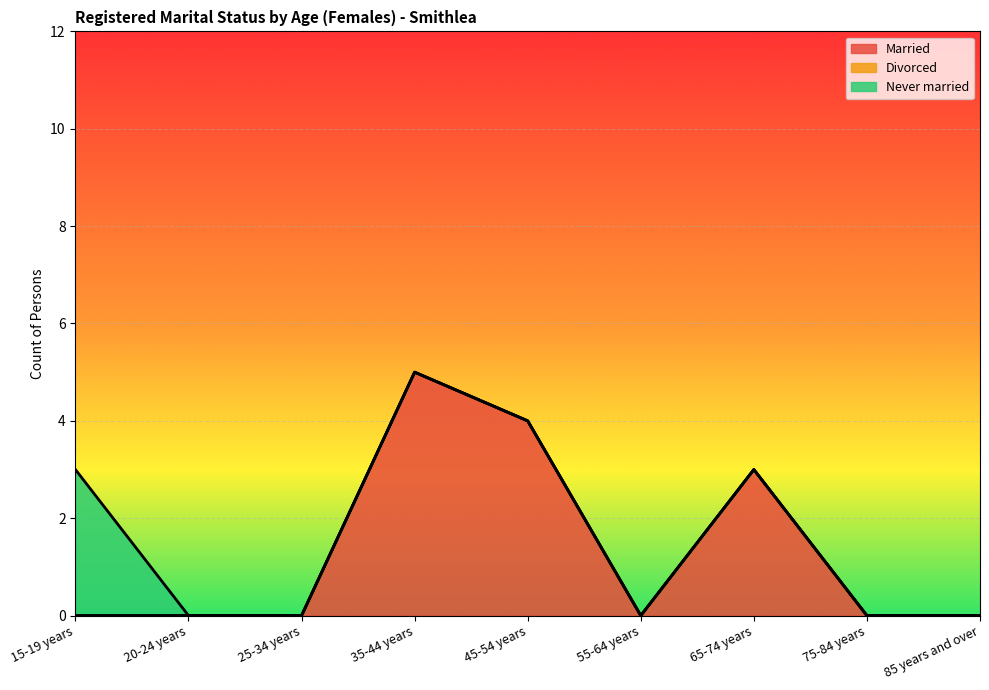

True or false: Married has more than 0 points higher than both neighbors.

True